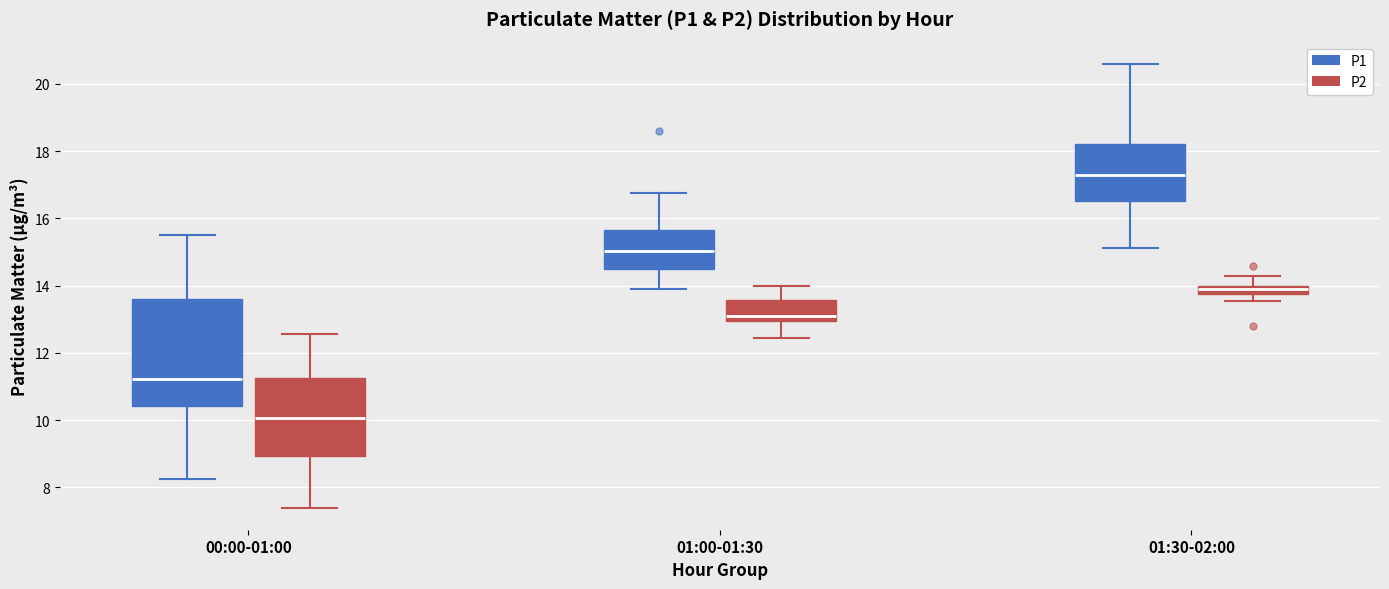

Which box has the highest median line?

01:30-02:00 (P1)